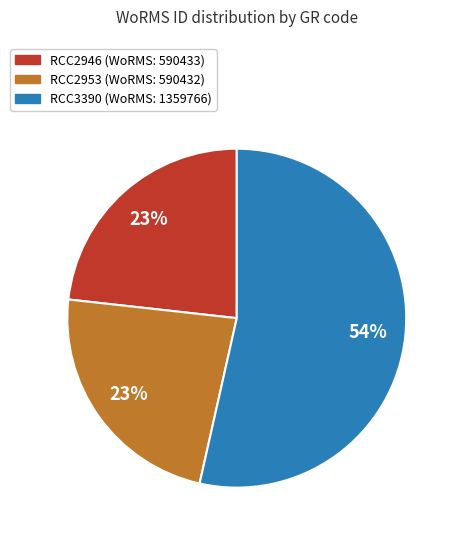

True or false: RCC3390 accounts for 42% of the total.

False